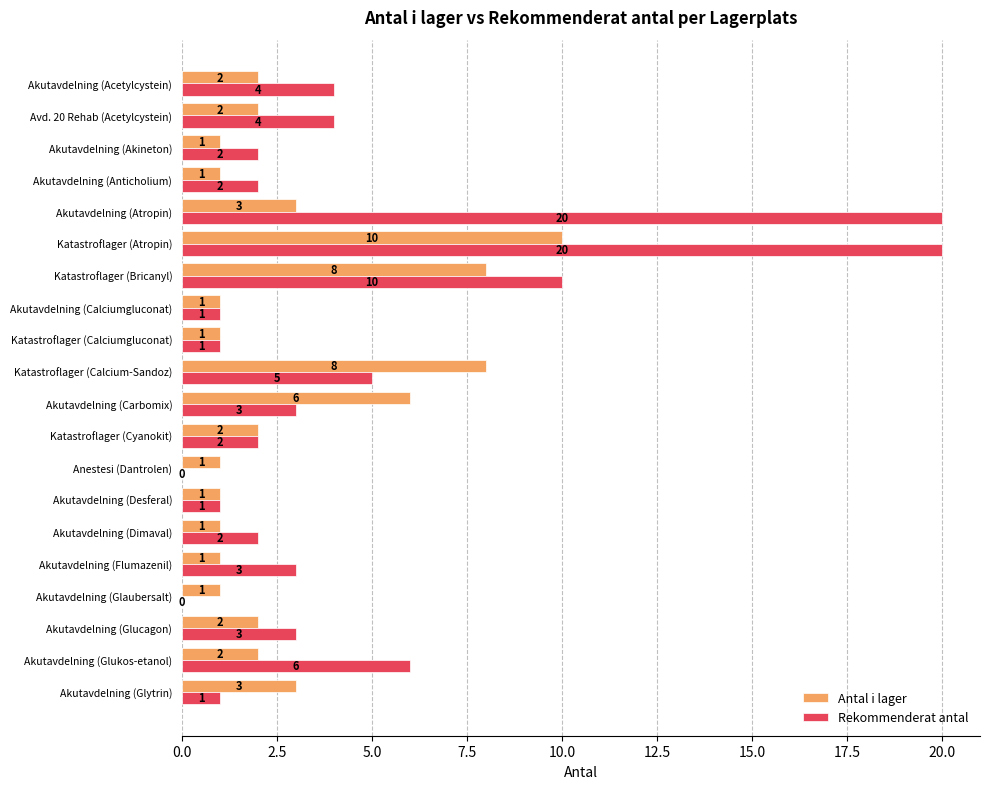

What is the total value across all series at Akutavdelning (Dimaval)?

3